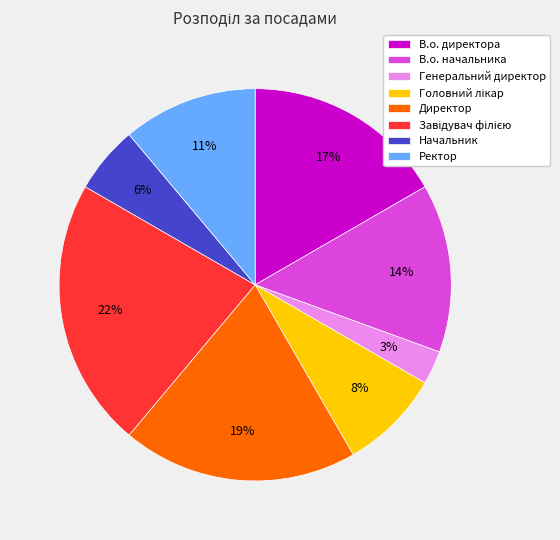

What is the smallest slice in the pie chart?

Генеральний директор